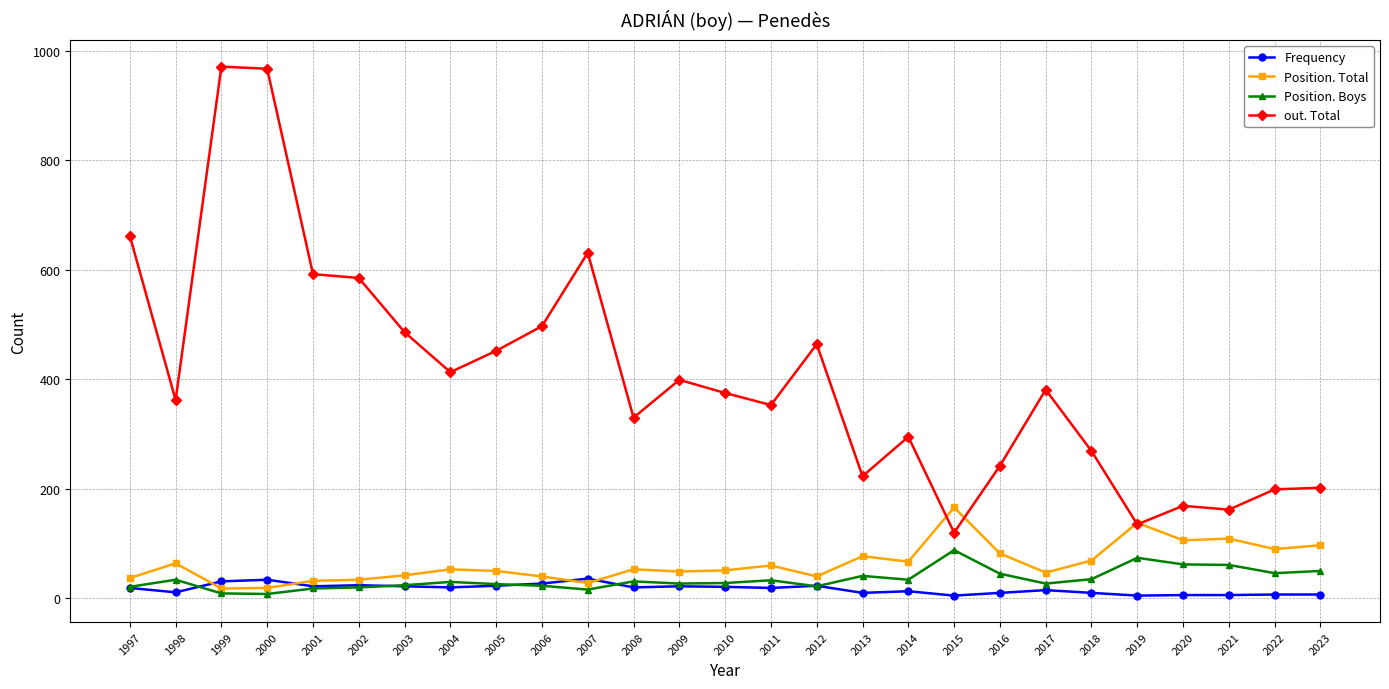

List the series in order of their peak value, highest first.

out. Total, Position. Total, Position. Boys, Frequency